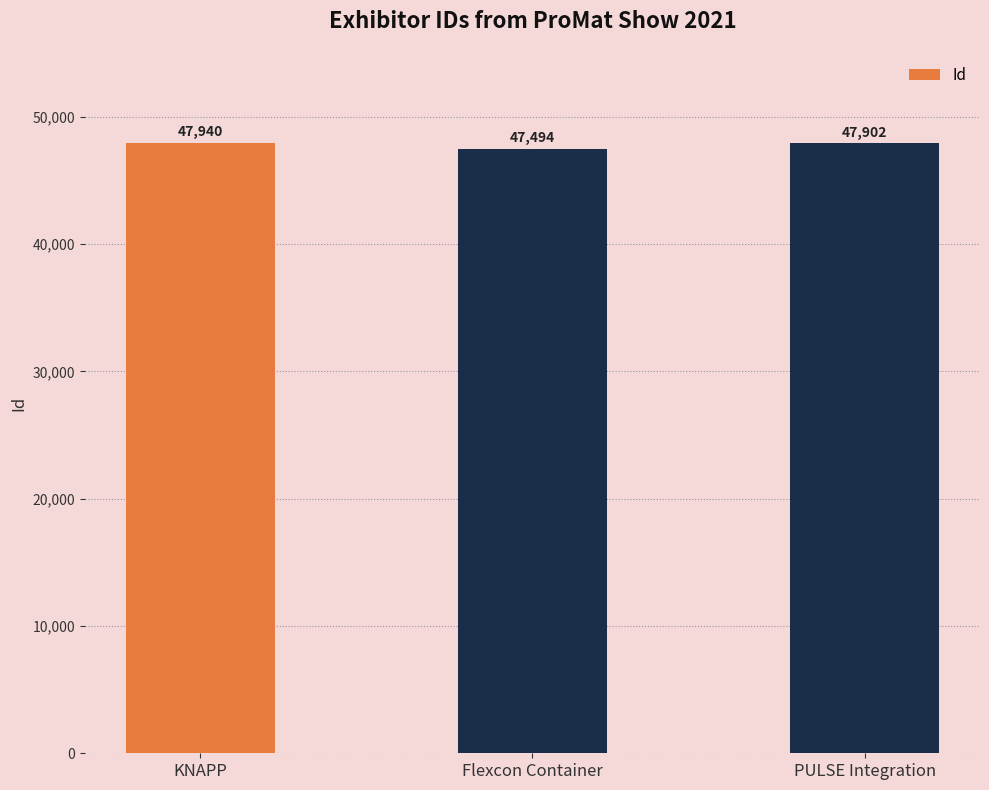

True or false: the data shows 47494 at Flexcon Container.

True